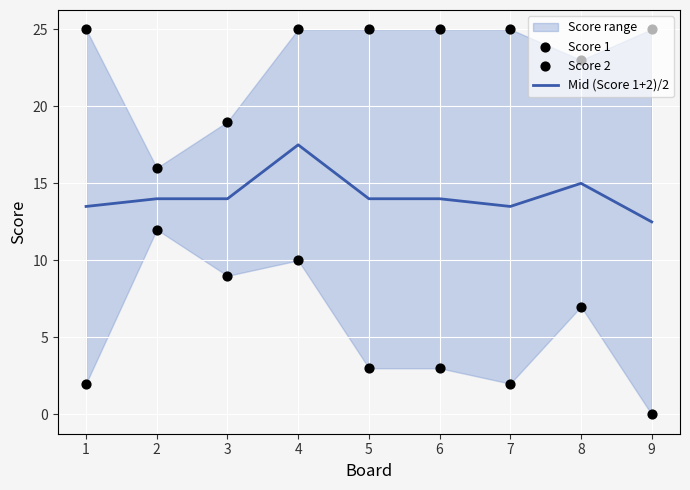

Which series has the largest total across all categories?

Score 1